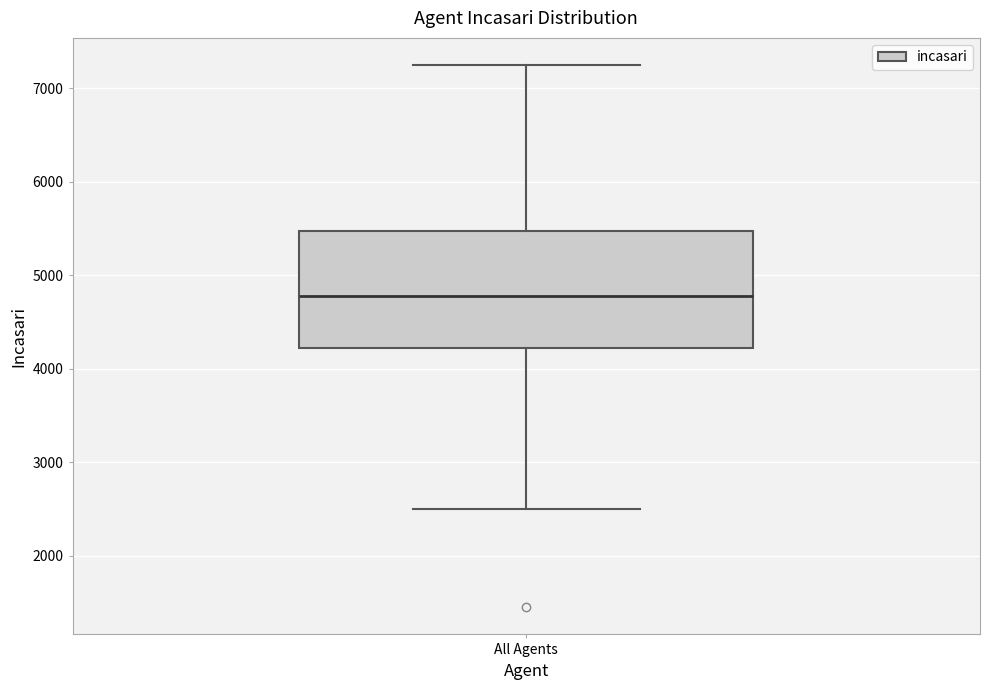

Where does the upper whisker of the box for All Agents end on the y-axis? The values are not printed on the chart, so give them approximately, as read against the axis.

7300